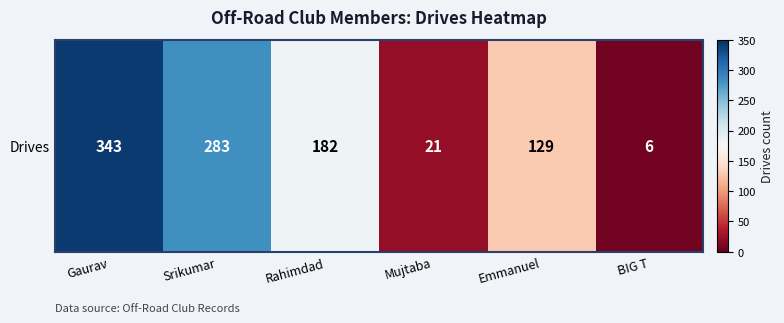

At which label is the value closest to 174?

Rahimdad